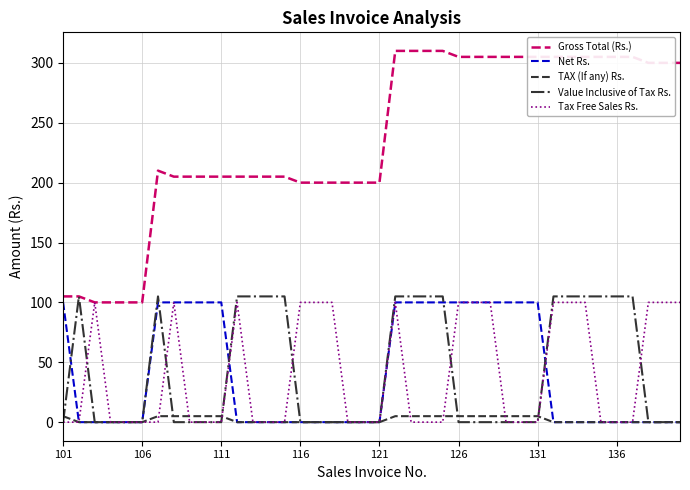

Which series has the largest total across all categories?

Gross Total (Rs.)